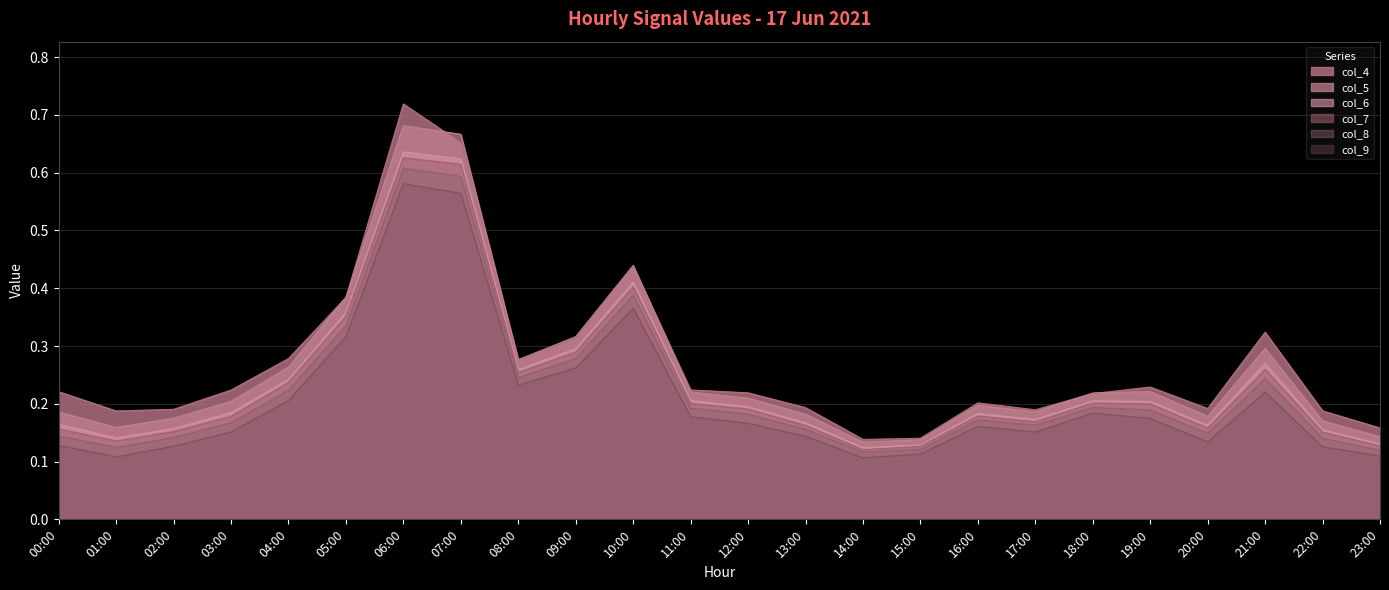

What is the label of the 8th point from the right?

16:00